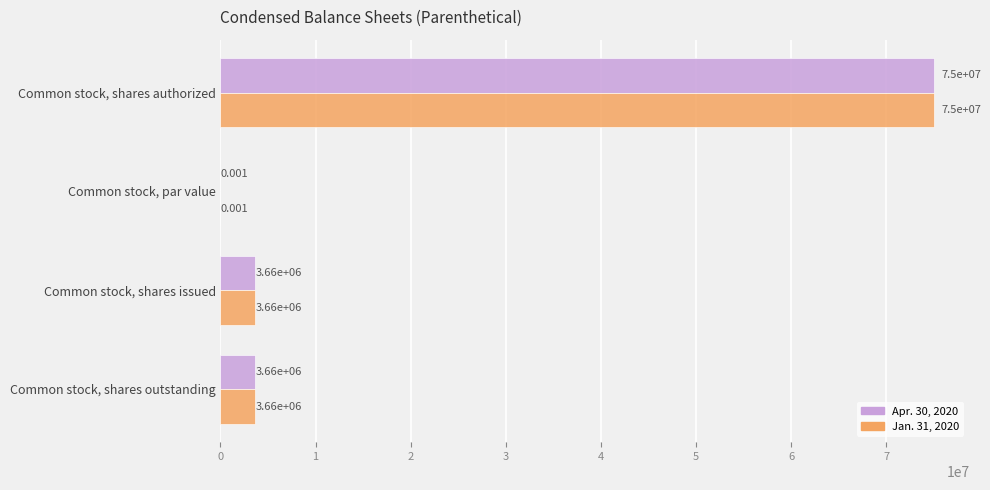

At which category is the sum across all series the highest?

Common stock, shares authorized